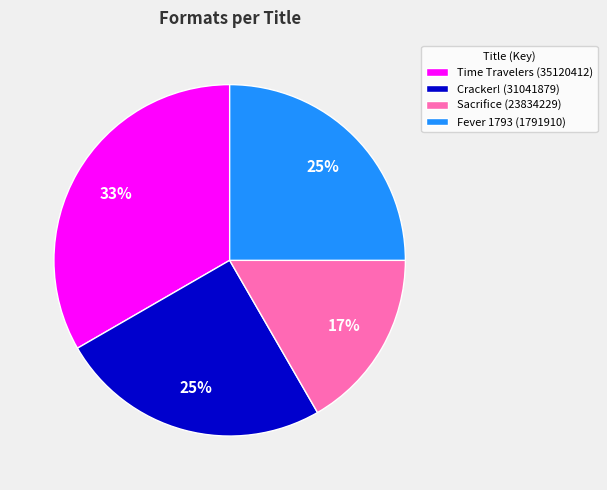

Is it true that Sacrifice (23834229) is 11% of the pie?

False